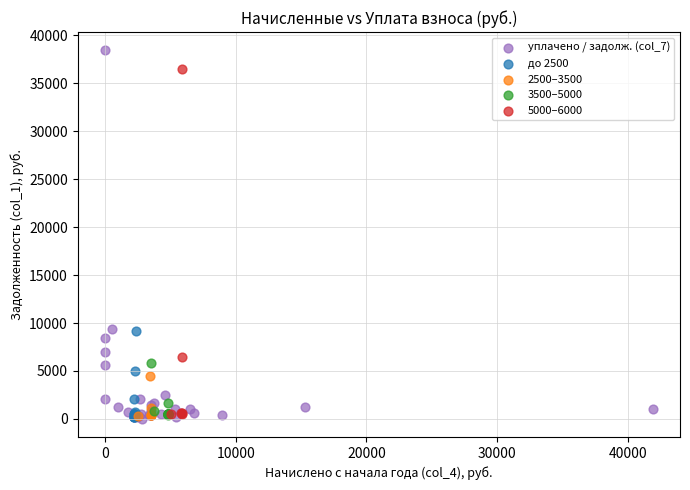

Which series contains the highest Y value?

уплачено / задолж. (col_7)